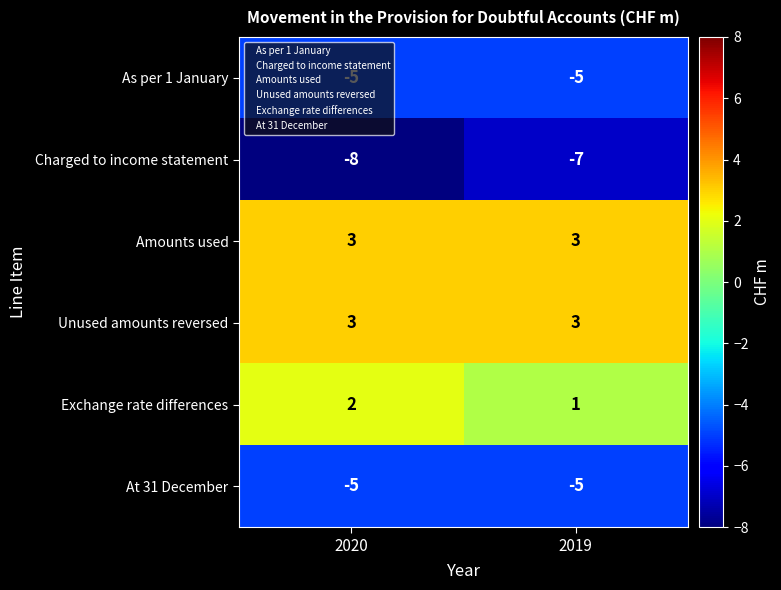

Where is Charged to income statement nearest to the value -7?

2019